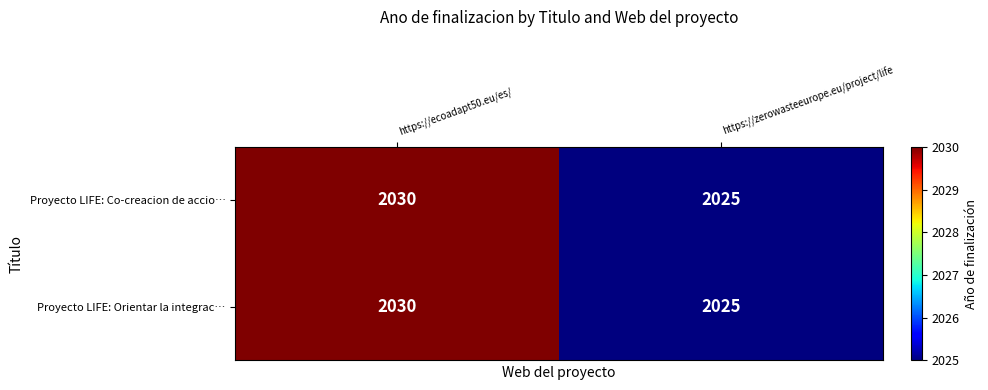

What is the difference between the maximum and minimum values in the Proyecto LIFE: Orientar la integrac… series?

5